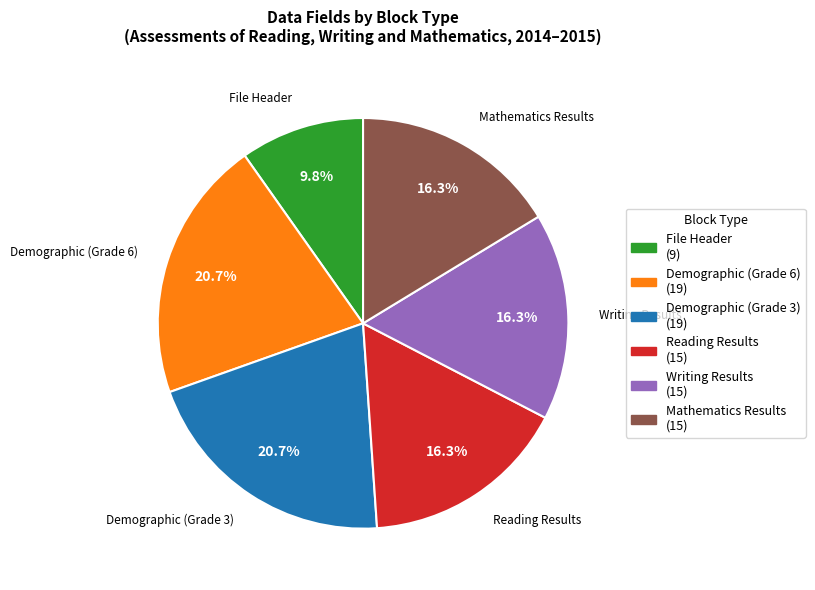

How many slices are in this pie chart?

6